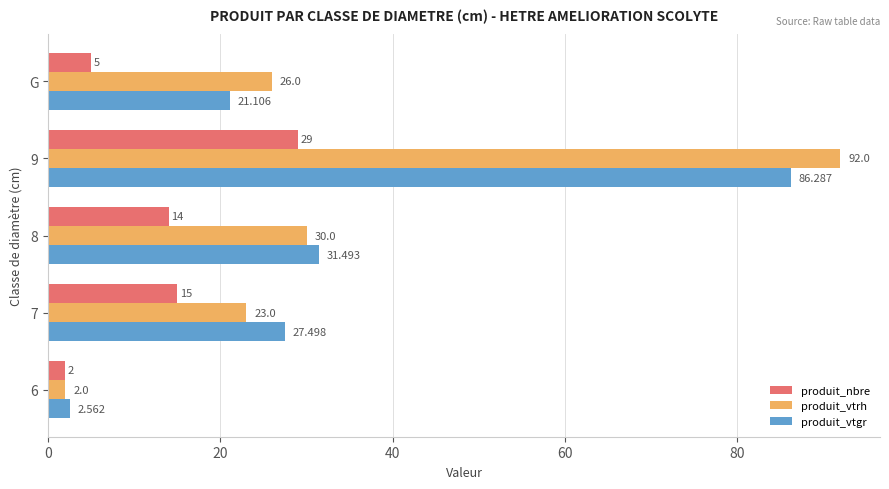

Rank the series by their maximum value, from highest to lowest.

produit_vtrh, produit_vtgr, produit_nbre